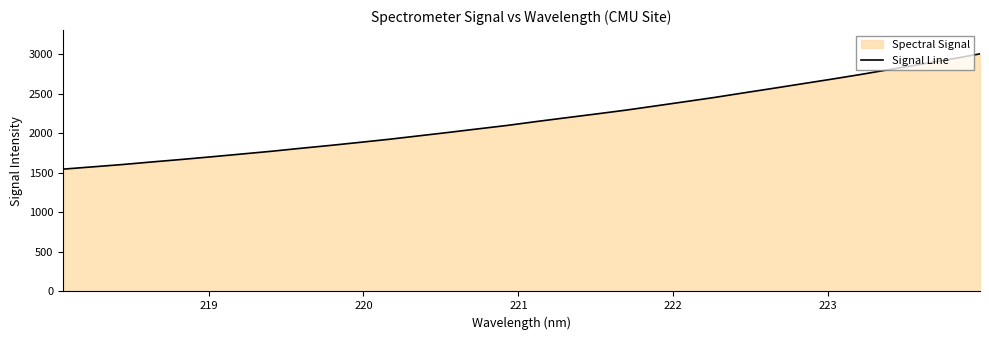

What is the minimum value shown in the chart?

1547.7